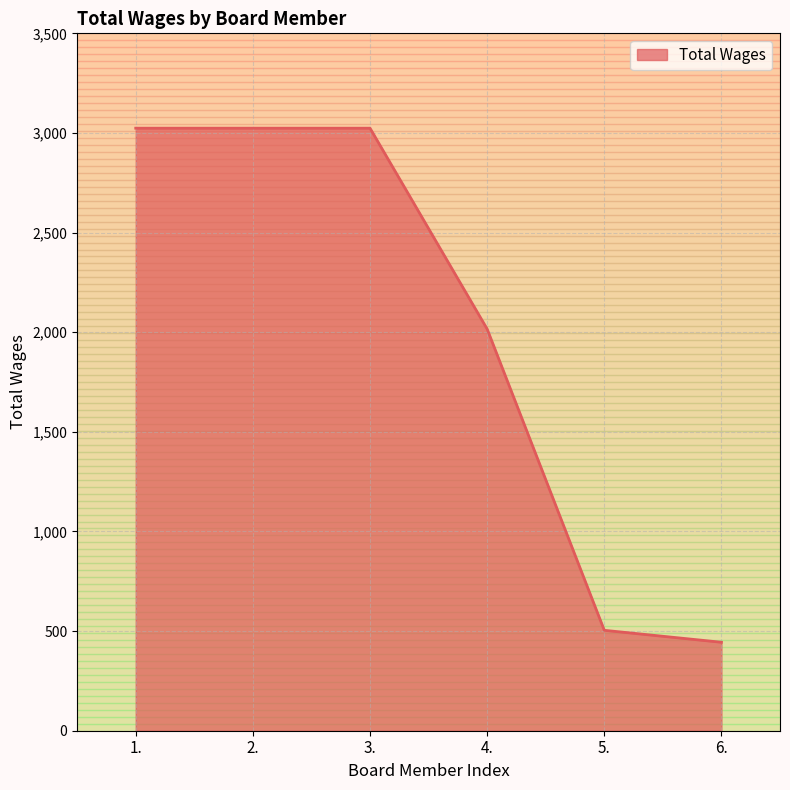

What is the difference between the second highest and minimum values?

2580